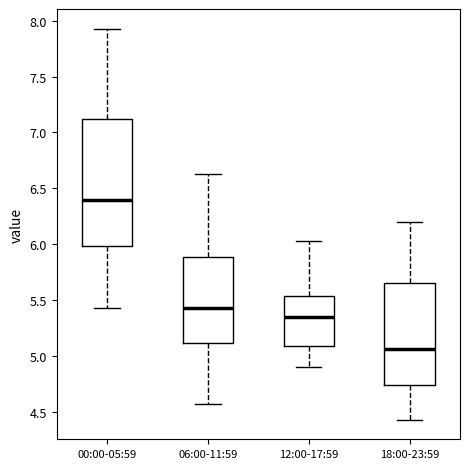

Where does the median line of the box for 00:00-05:59 sit on the y-axis? The values are not printed on the chart, so give them approximately, as read against the axis.

6.40